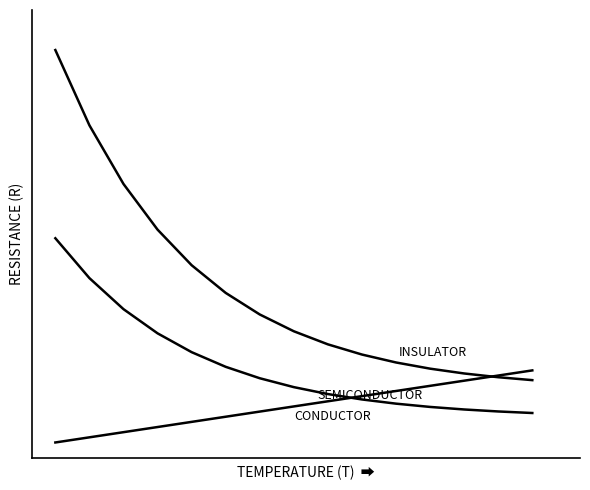

Does the chart have visible grid lines?

No